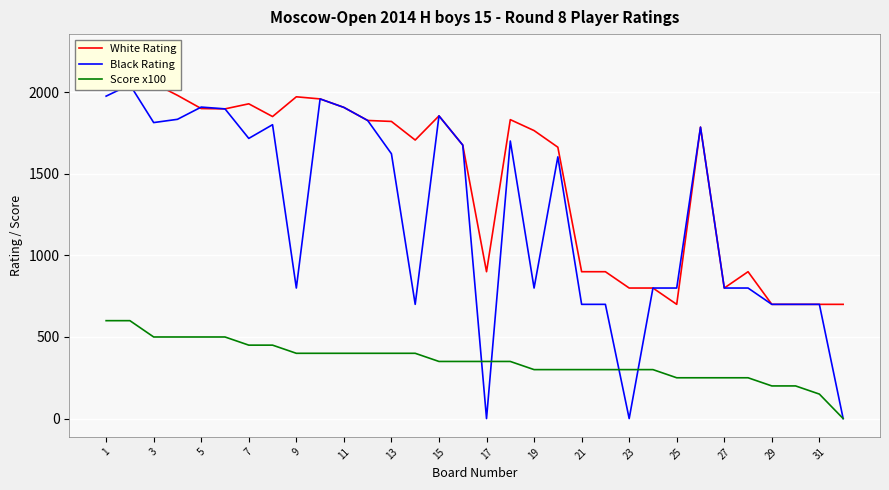

What is the difference between the highest and lowest values at 19?

1559